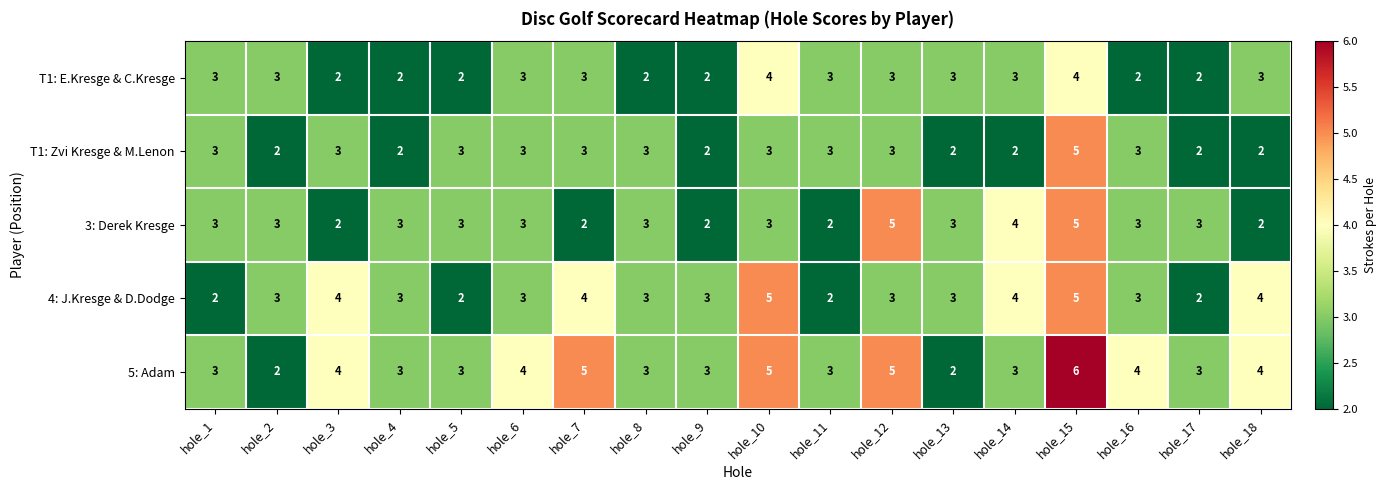

What is the spread (max minus min) of values at hole_11?

1